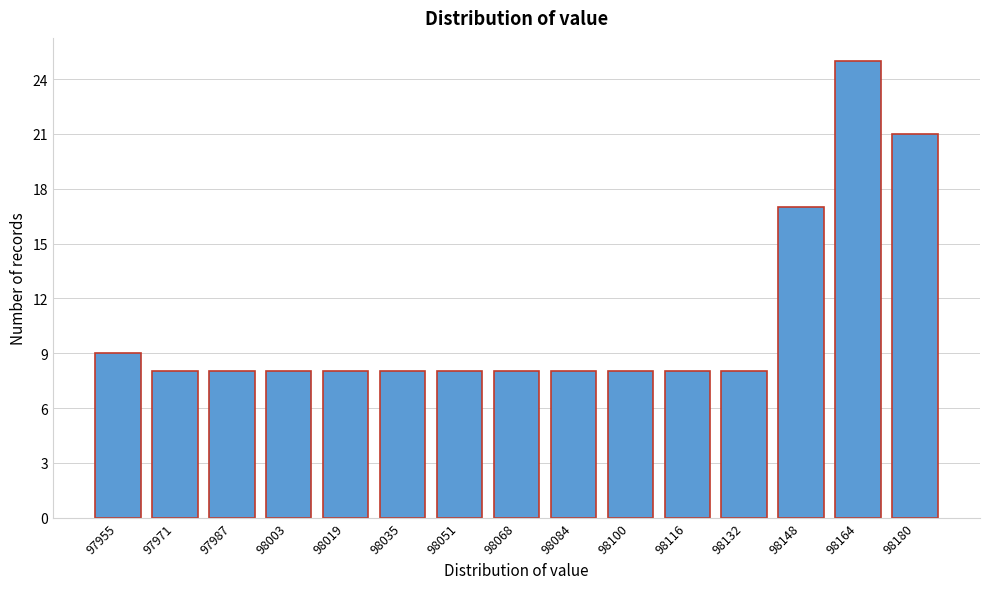

Reading left to right, extract all data points from this chart.

9	8	8	8	8	8	8	8	8	8	8	8	17	25	21